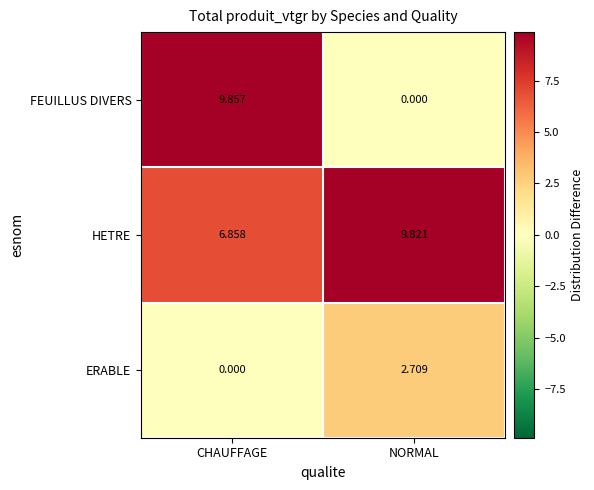

Where does the FEUILLUS DIVERS series first go above 9?

CHAUFFAGE